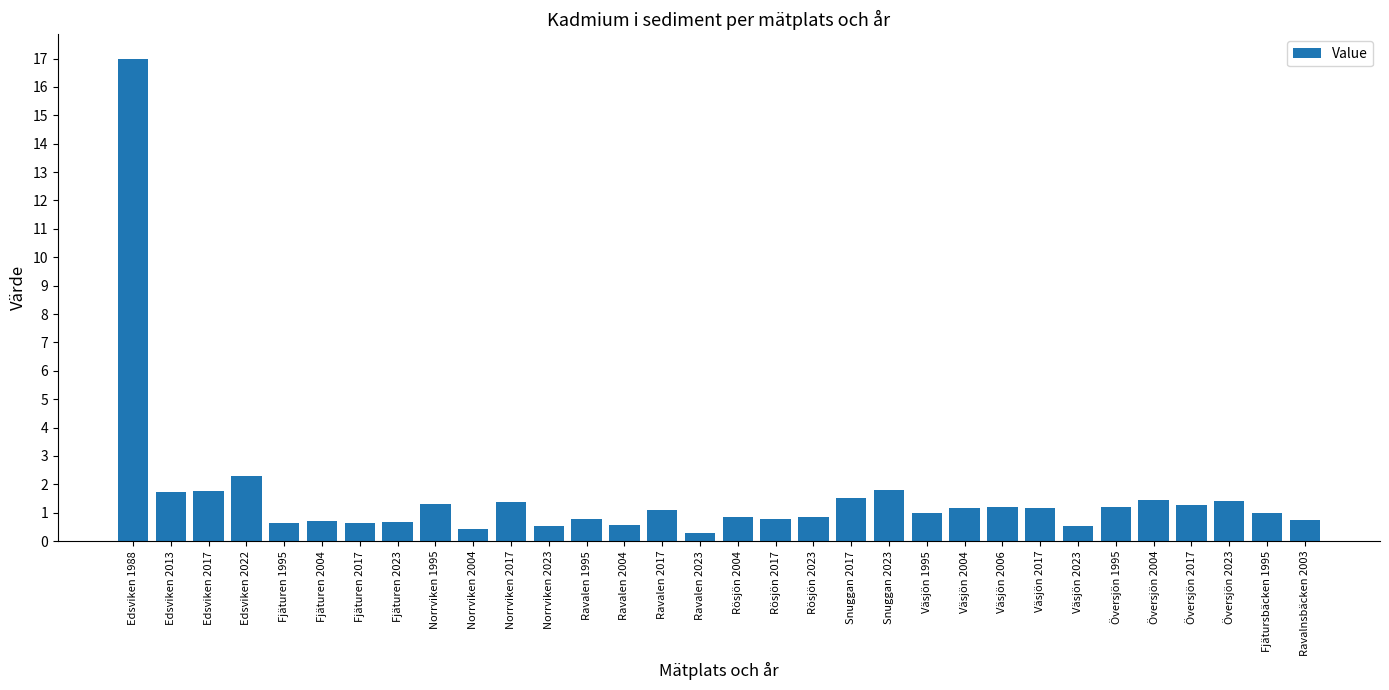

What is the smallest value displayed?

0.3